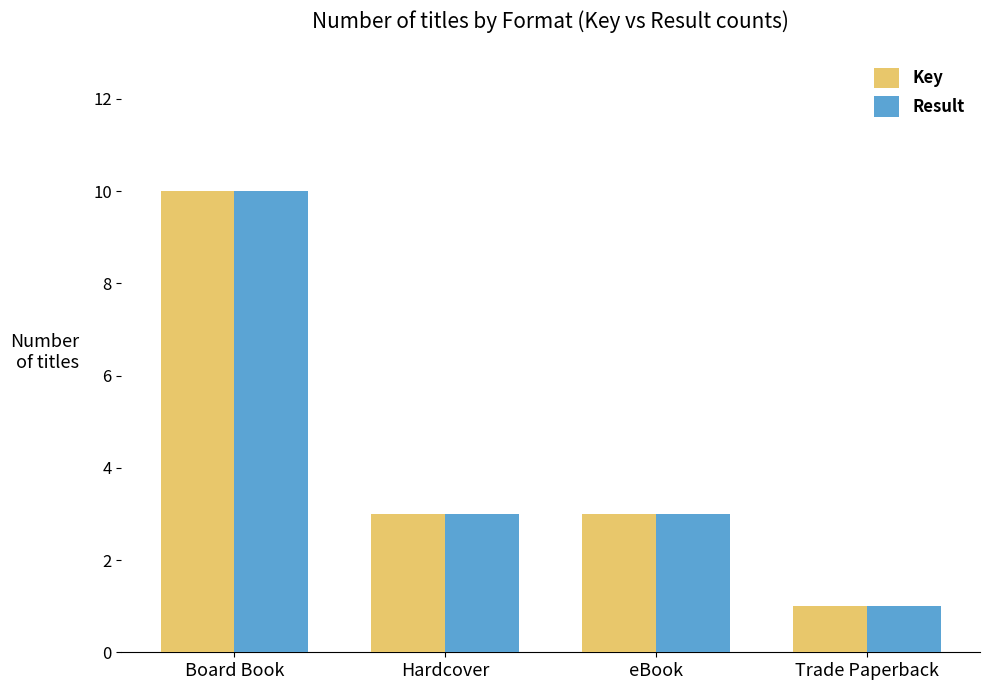

Is the value of Key at Trade Paperback greater than the value of Result at Hardcover?

No